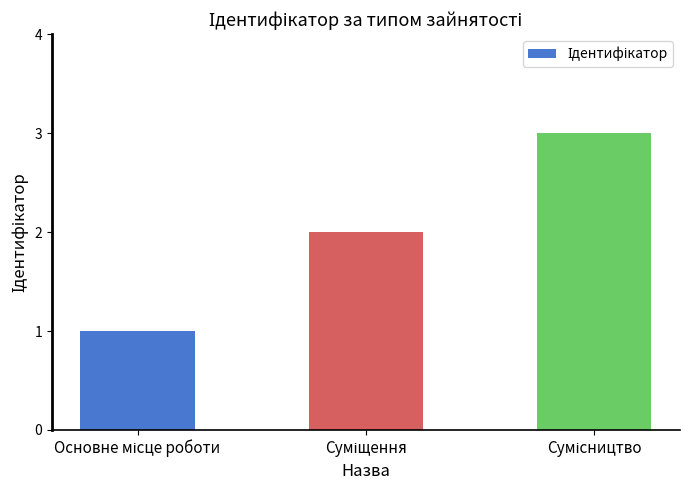

What is the sum of all values?

6